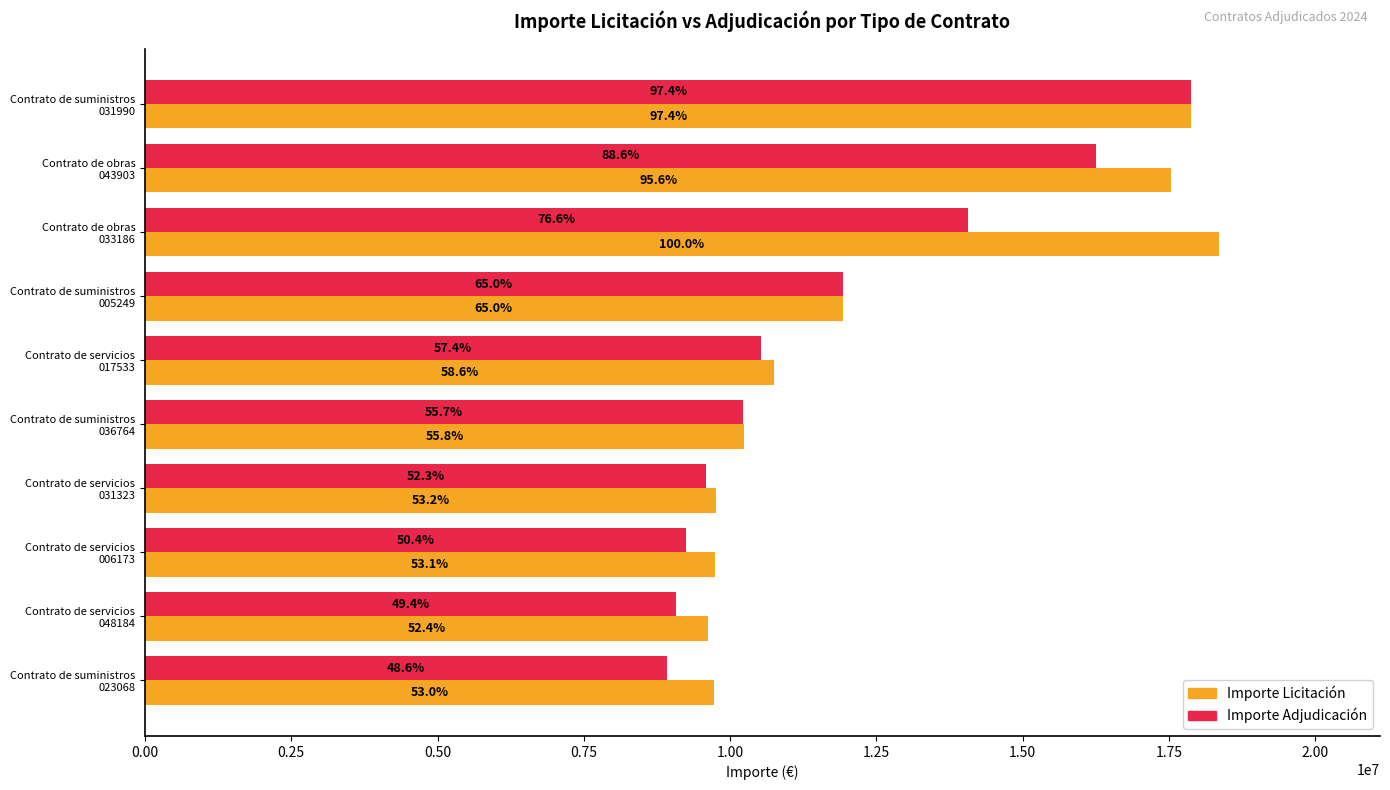

What are all the series names shown in the legend?

Importe Licitación, Importe Adjudicación